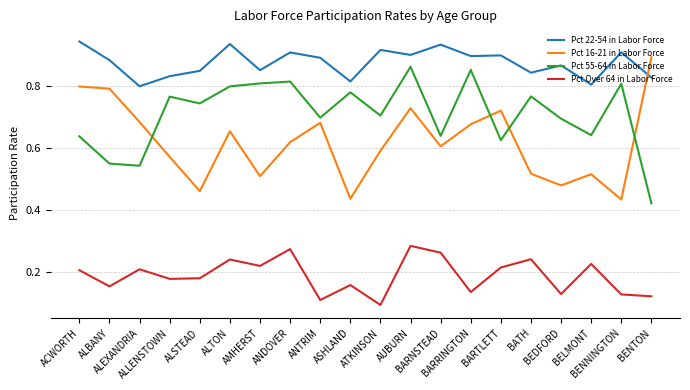

True or false: Pct 22-54 in Labor Force and Pct Over 64 in Labor Force intersect in this chart.

False